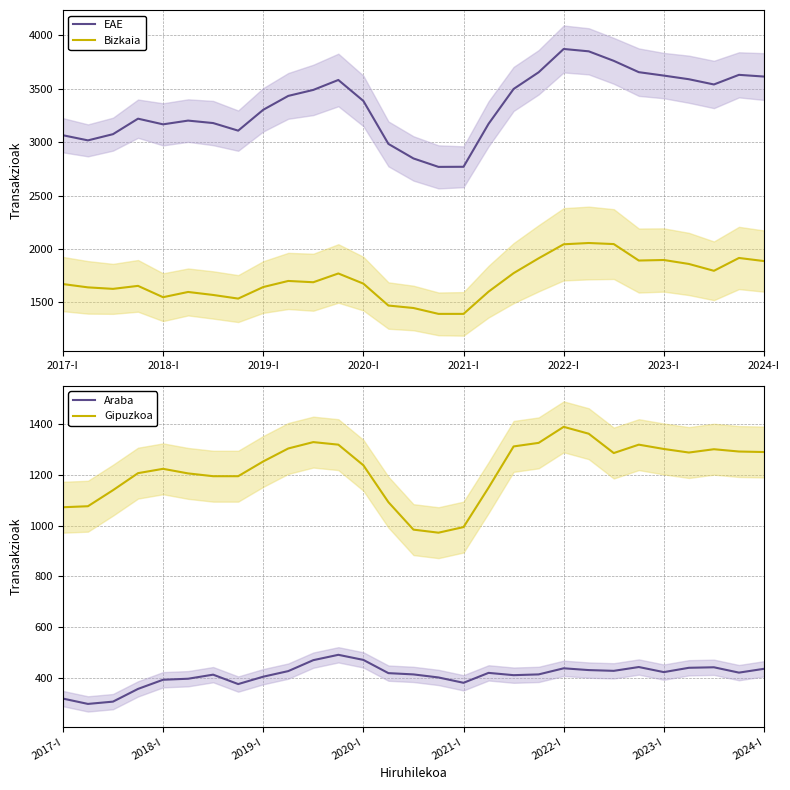

Is this an area chart (filled region under the line)?

No